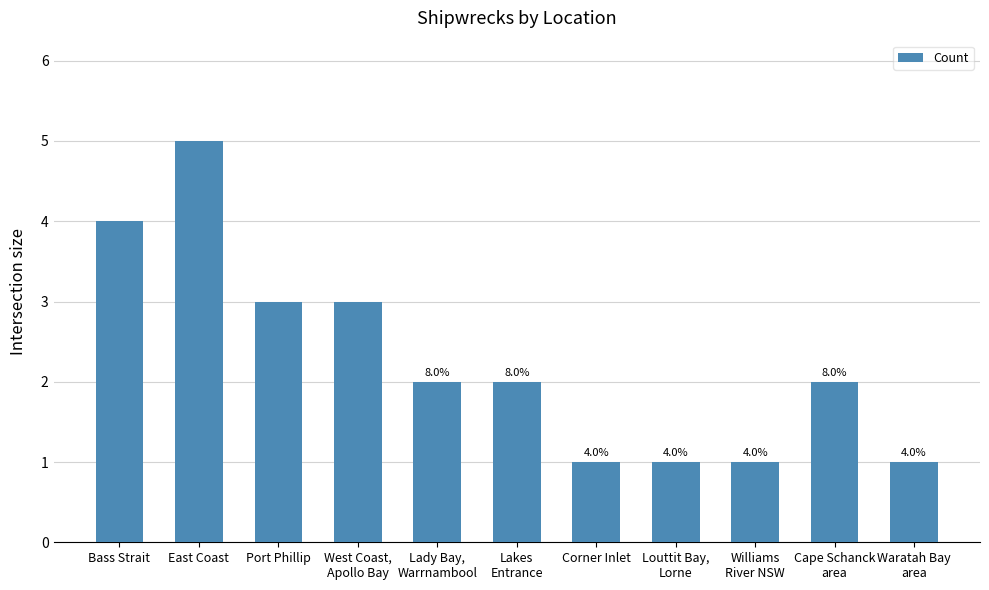

What is the sum of all values?

25